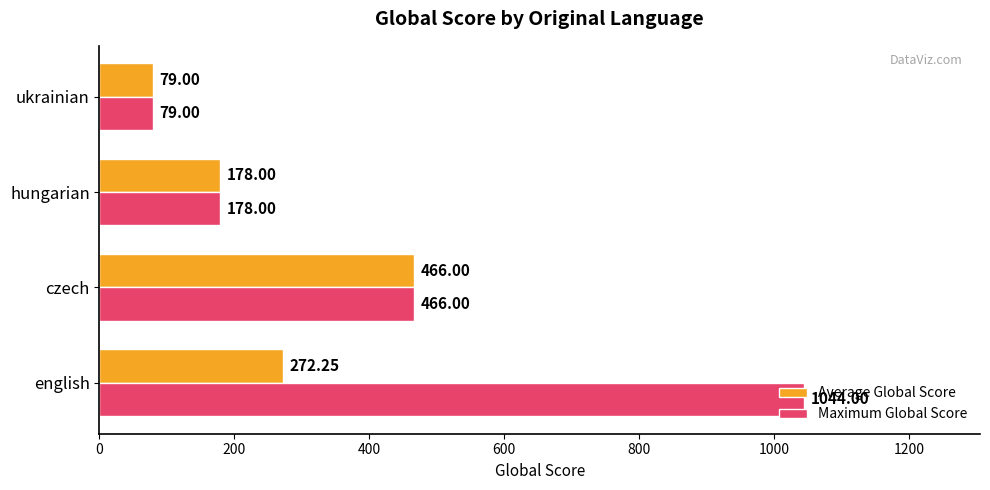

At which label is Maximum Global Score closest to 561?

czech